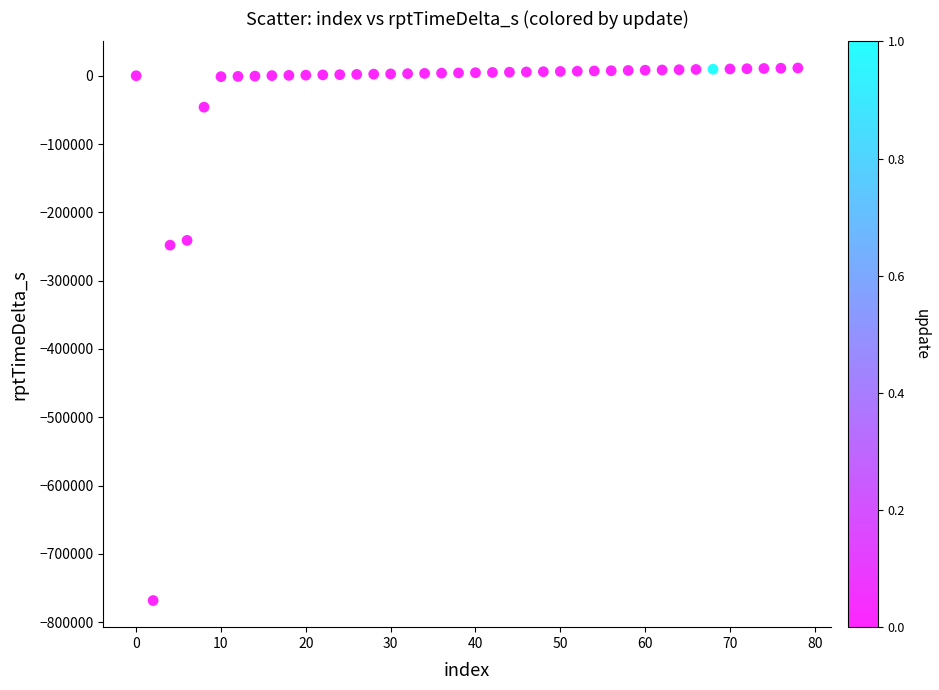

What is the range of Y values (max minus min)?

779735